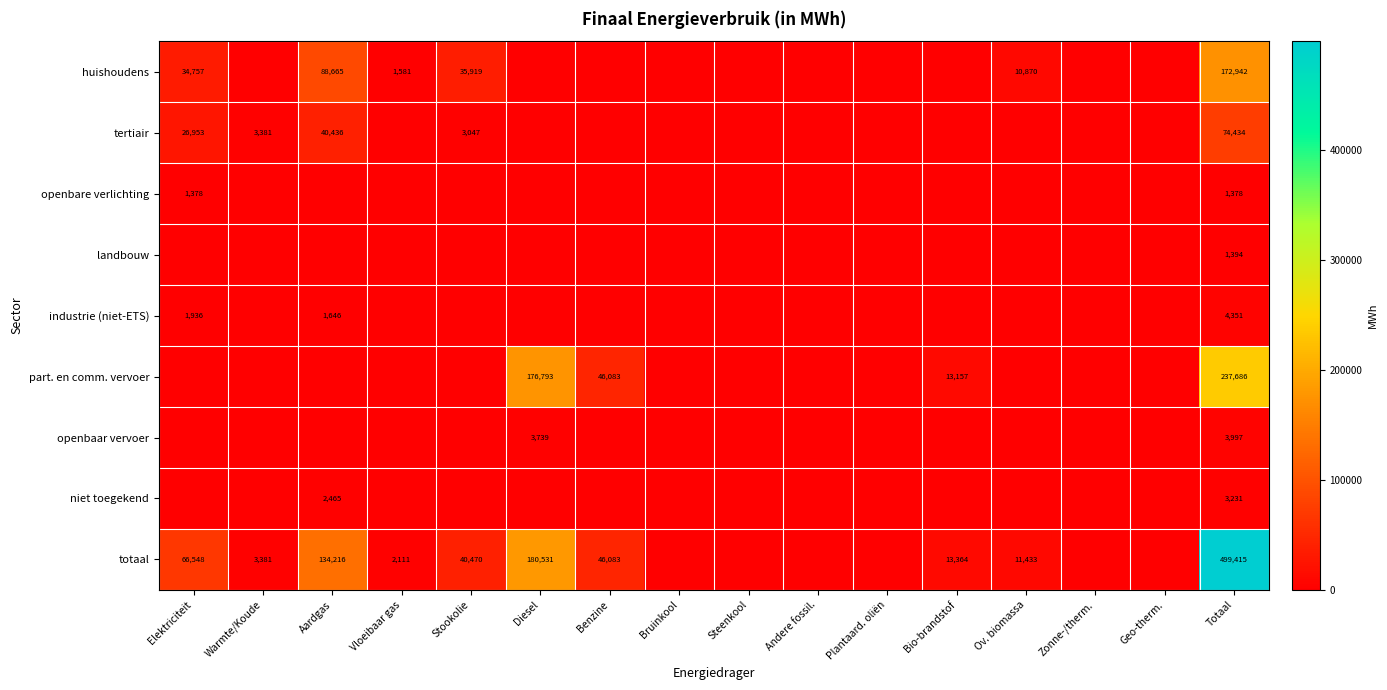

List the labels in order of niet toegekend value, largest first.

Totaal, Aardgas, Elektriciteit, Warmte/Koude, Vloeibaar gas, Stookolie, Diesel, Benzine, Bruinkool, Steenkool, Andere fossil., Plantaard. oliën, Bio-brandstof, Ov. biomassa, Zonne-/therm., Geo-therm.